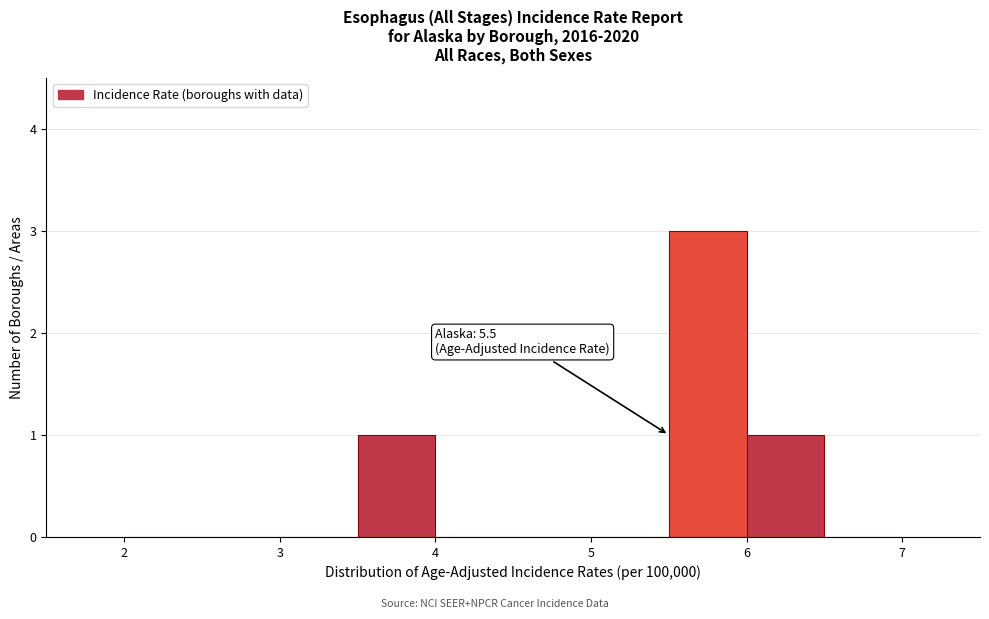

Which range on the x-axis has the tallest bar?

5.5 to 6.0